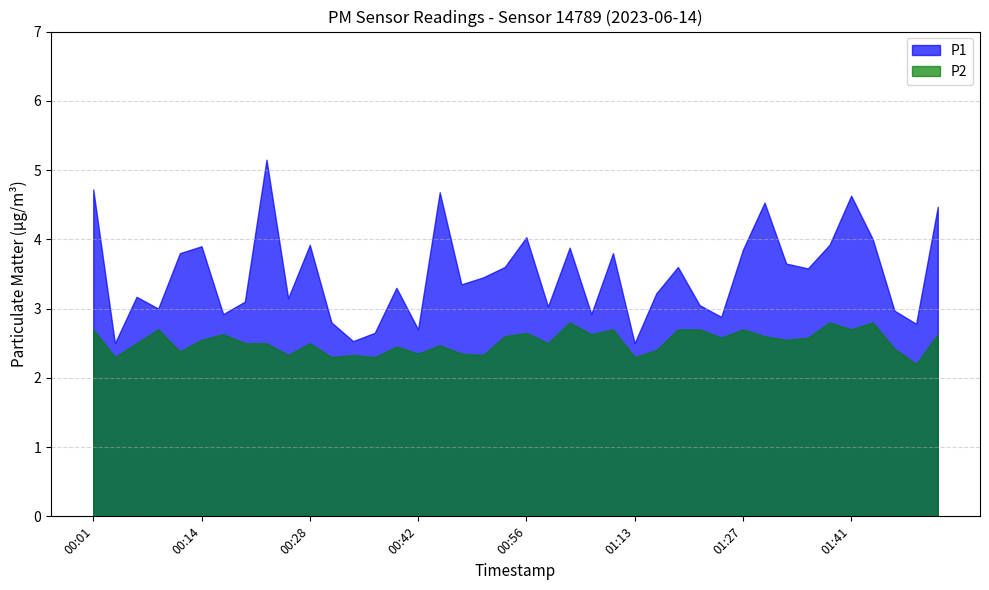

The value of P2 at 00:59 is 1.0. True or false?

False